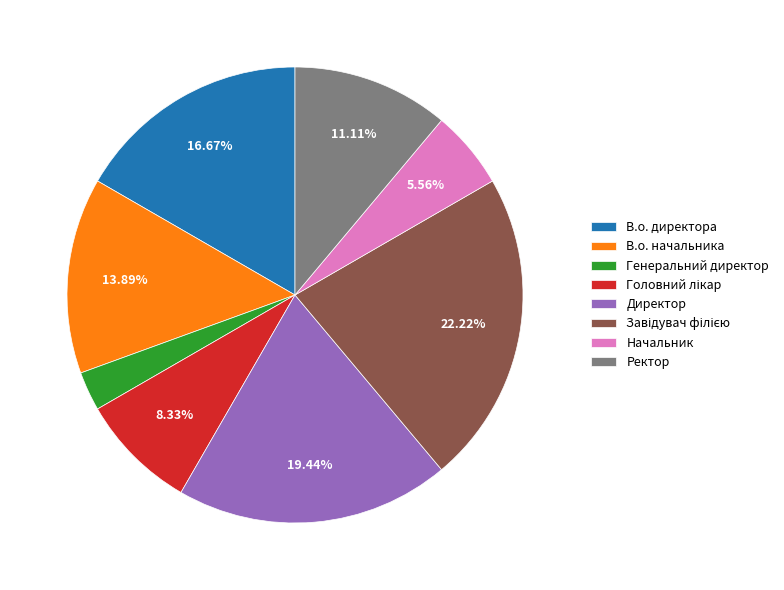

Count the number of slices in the pie.

8